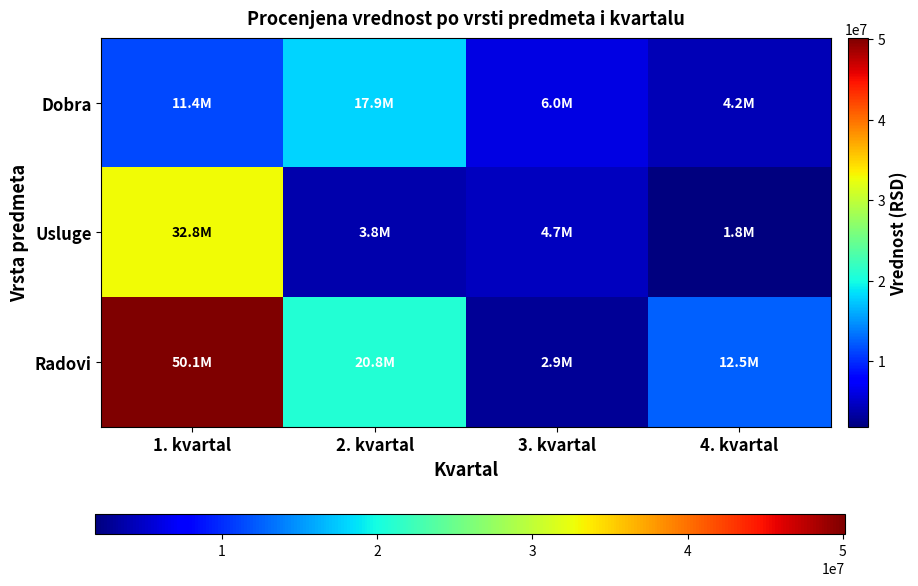

Count the number of data series in this chart.

3